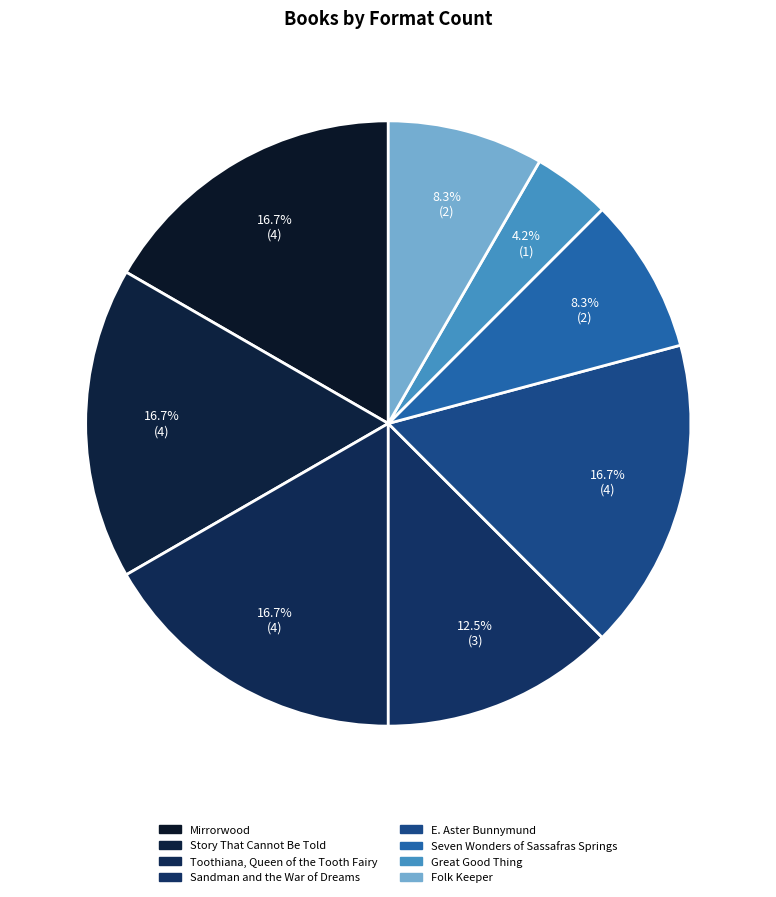

Is the sum of Mirrorwood and Great Good Thing greater than half?

No